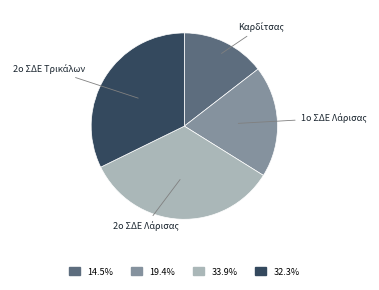

Count the number of slices in the pie.

4